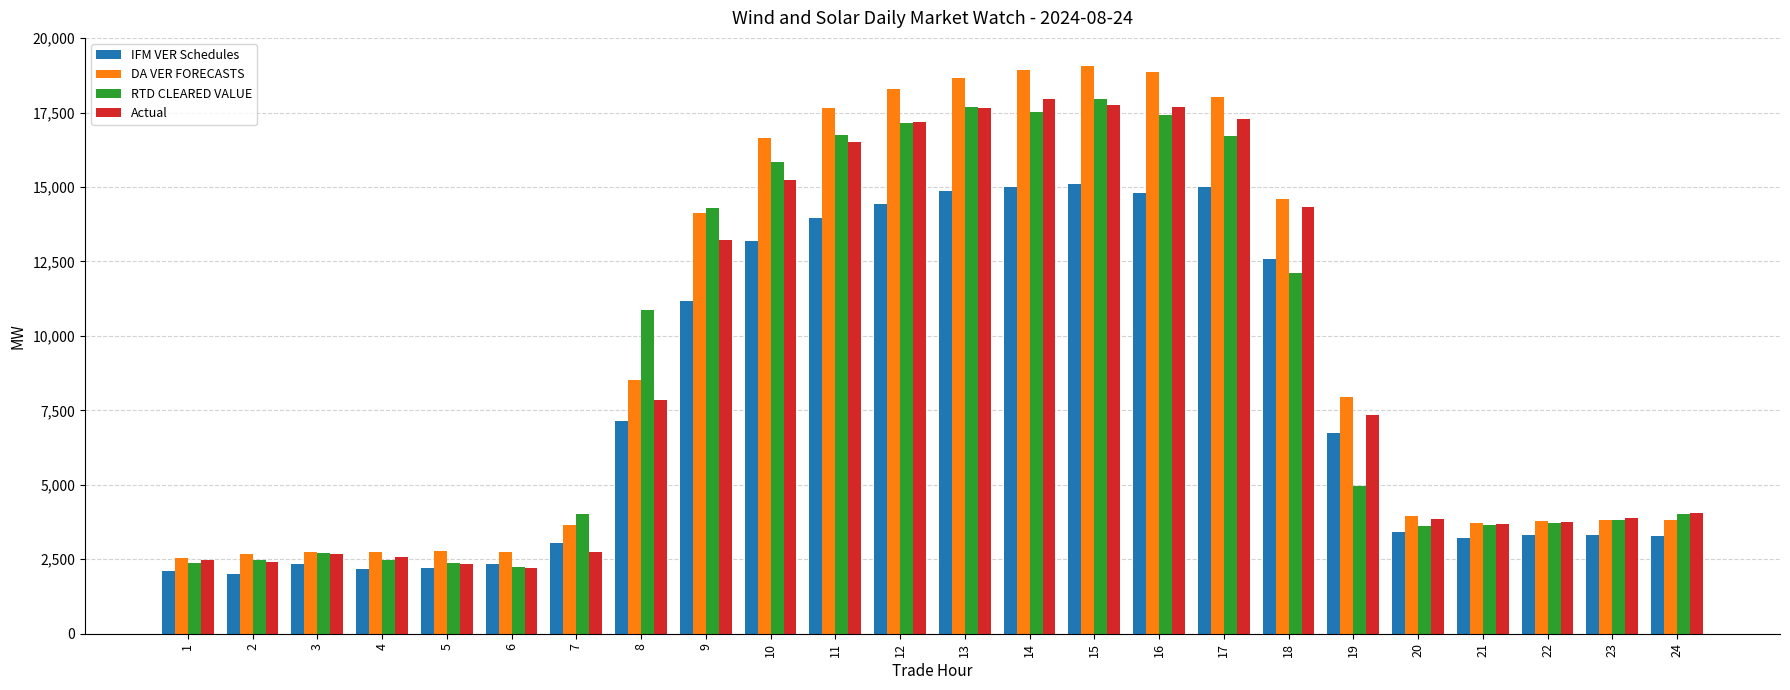

The Actual series shows 3272.2 at 5. True or false?

False